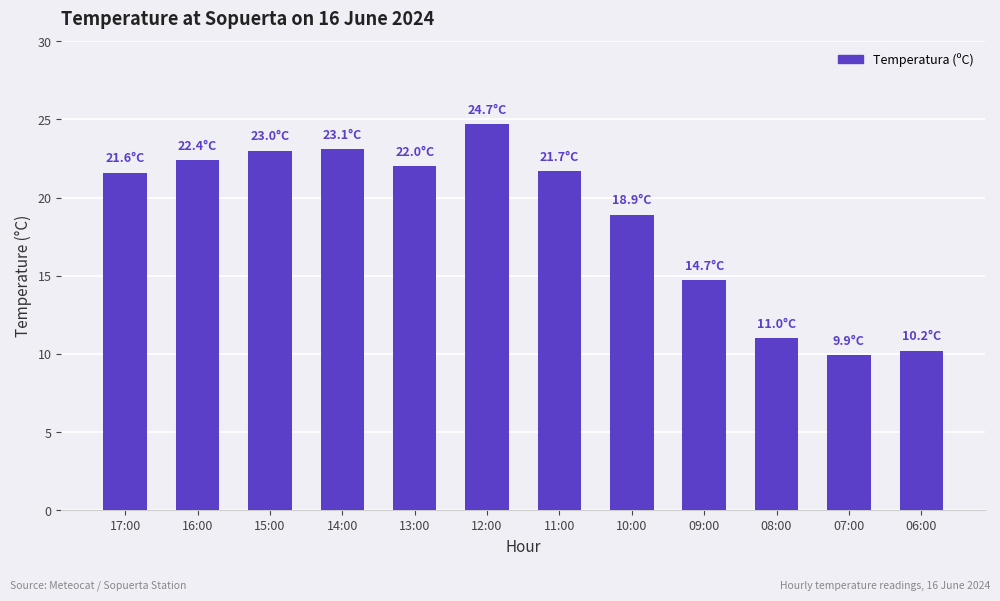

Between 12:00 and 10:00, which is larger?

12:00